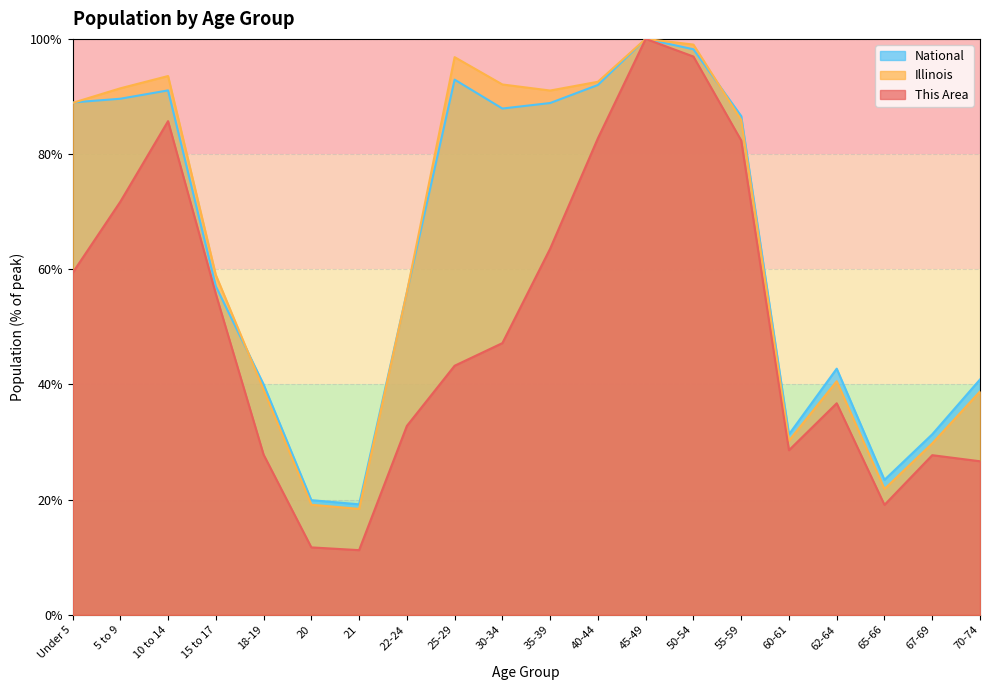

How many lines are shown in the chart?

3